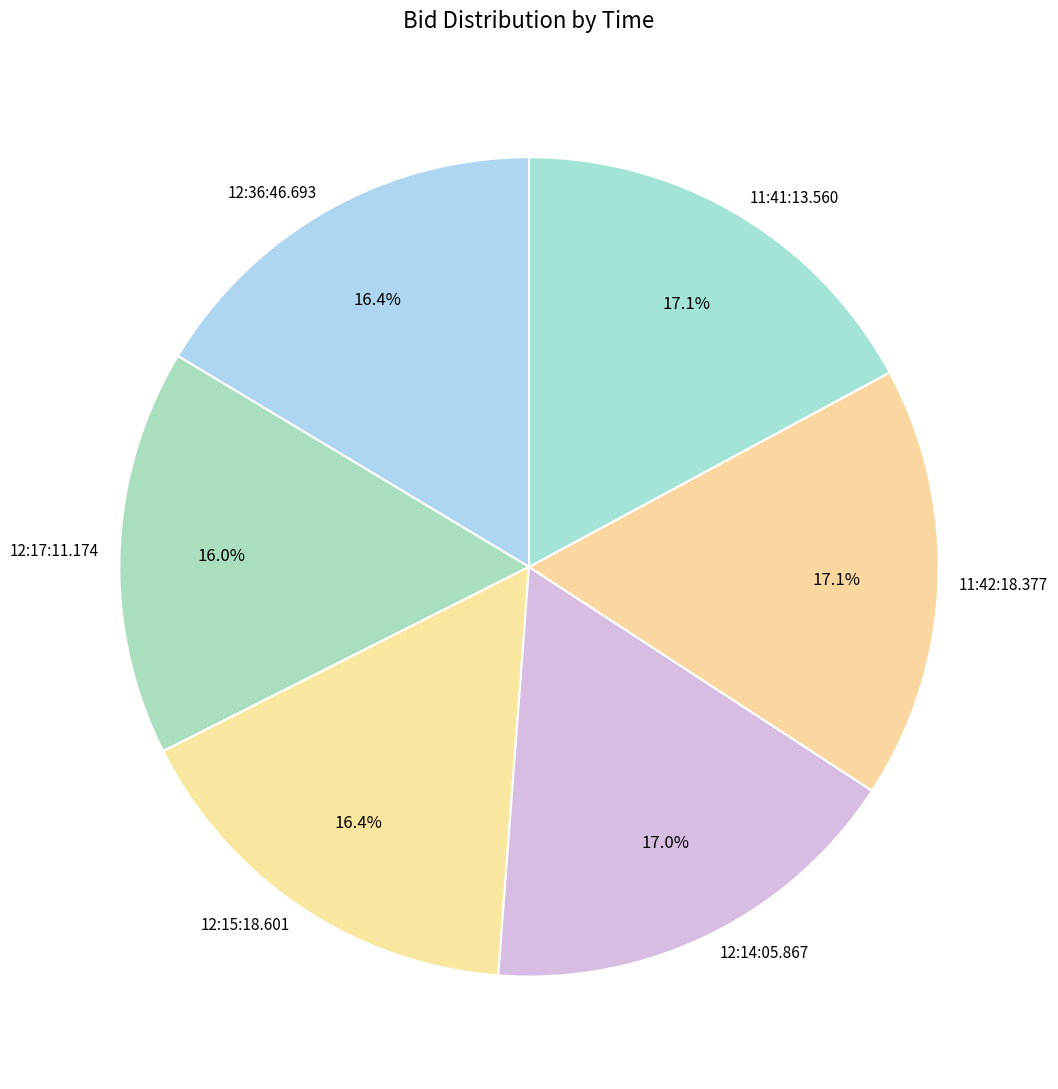

Is there any slice that represents more than half of the pie?

No